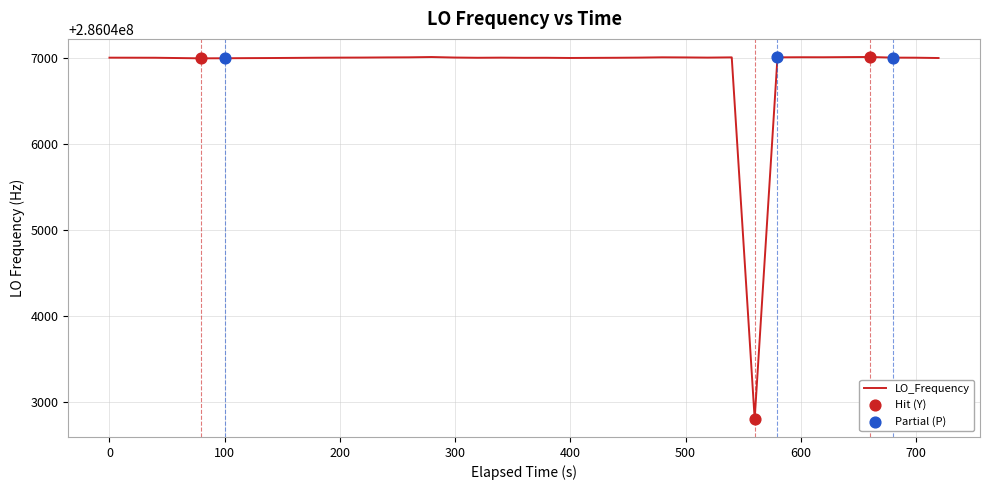

What is the smallest value displayed?

286042802.3